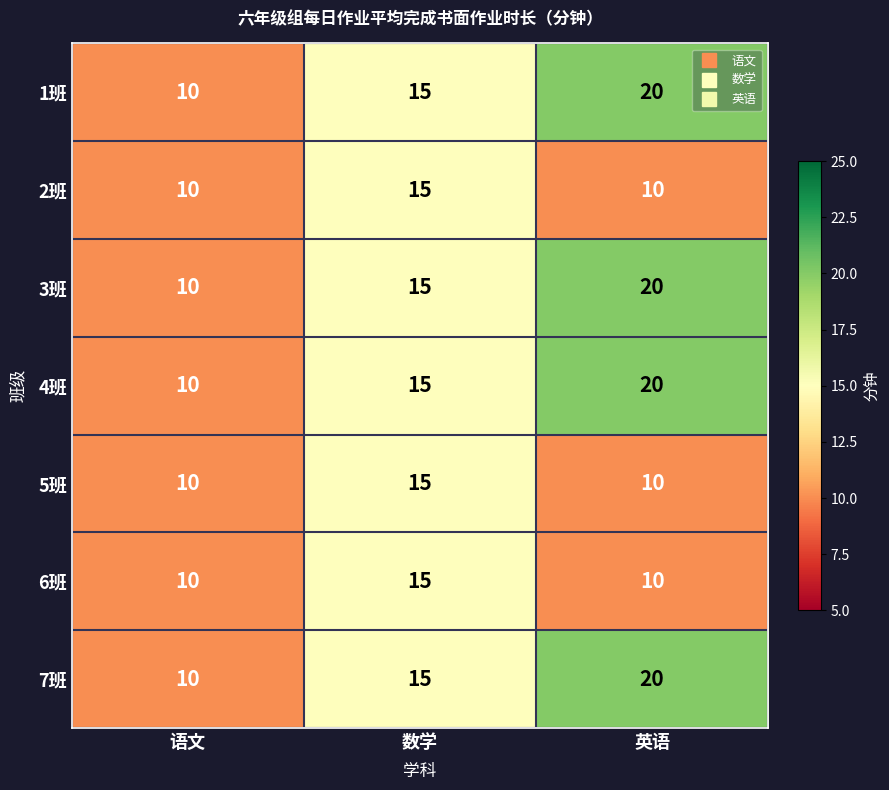

What is the sum of the 2班 values at 英语 and 语文?

20